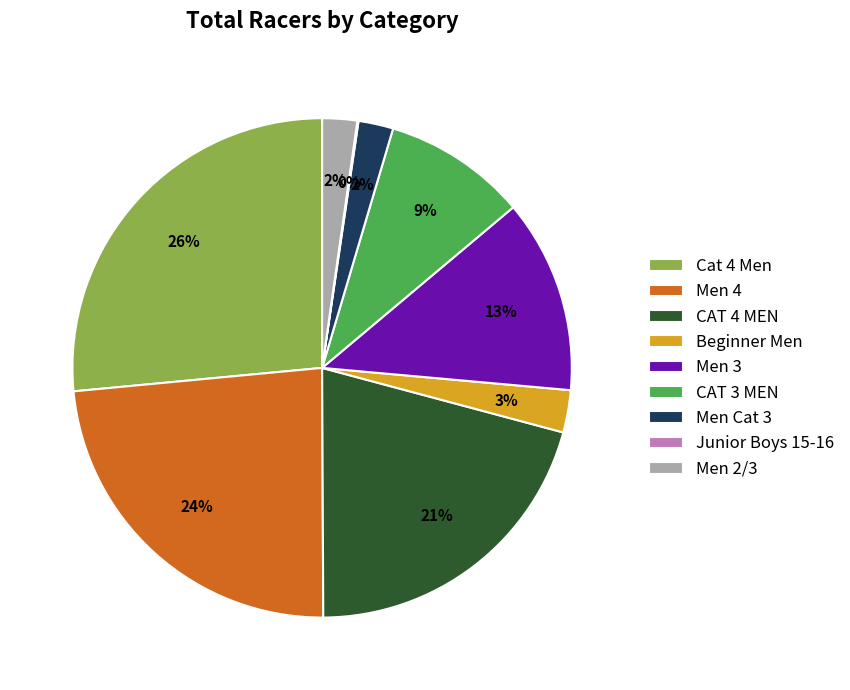

Is CAT 3 MEN the majority of the pie?

No